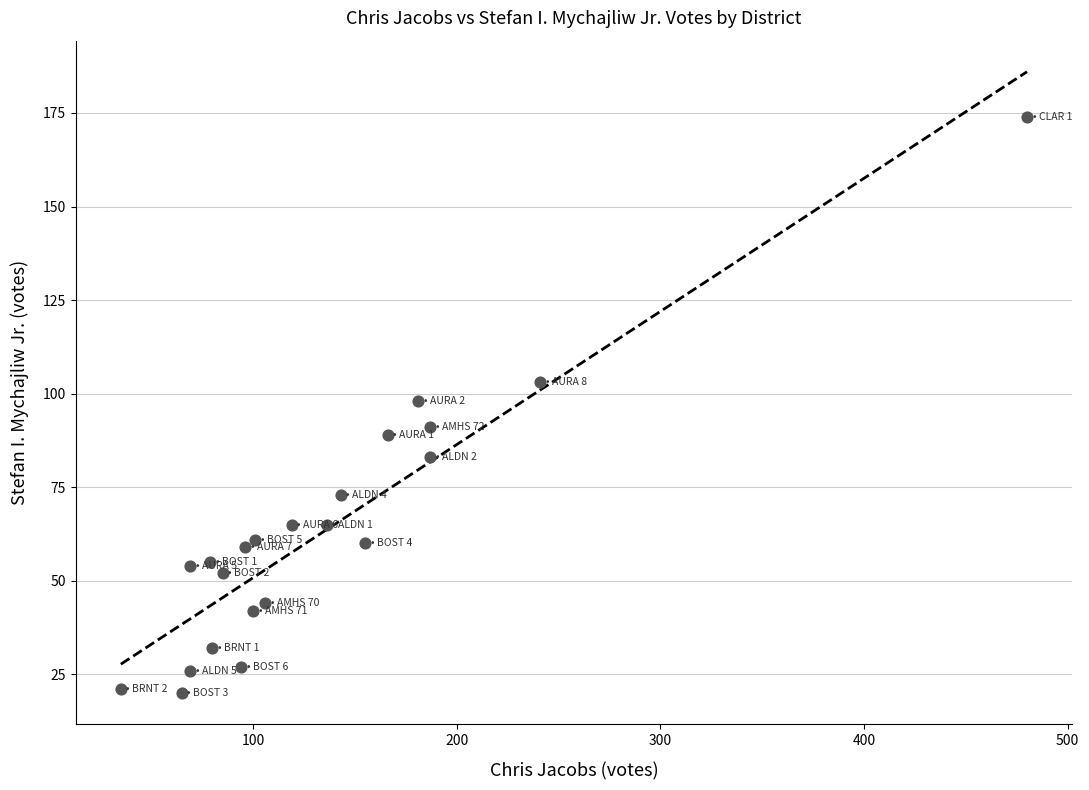

What is the range of Y values (max minus min)?

154